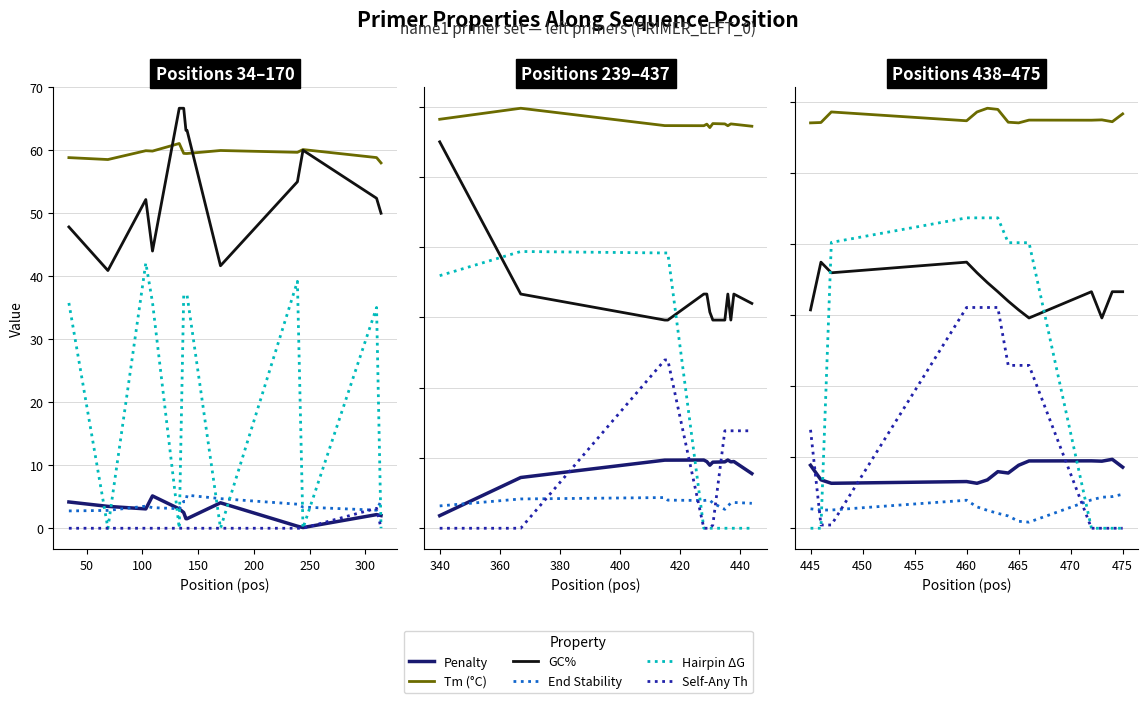

What is the sum of all Self-Any Th values?

208.1